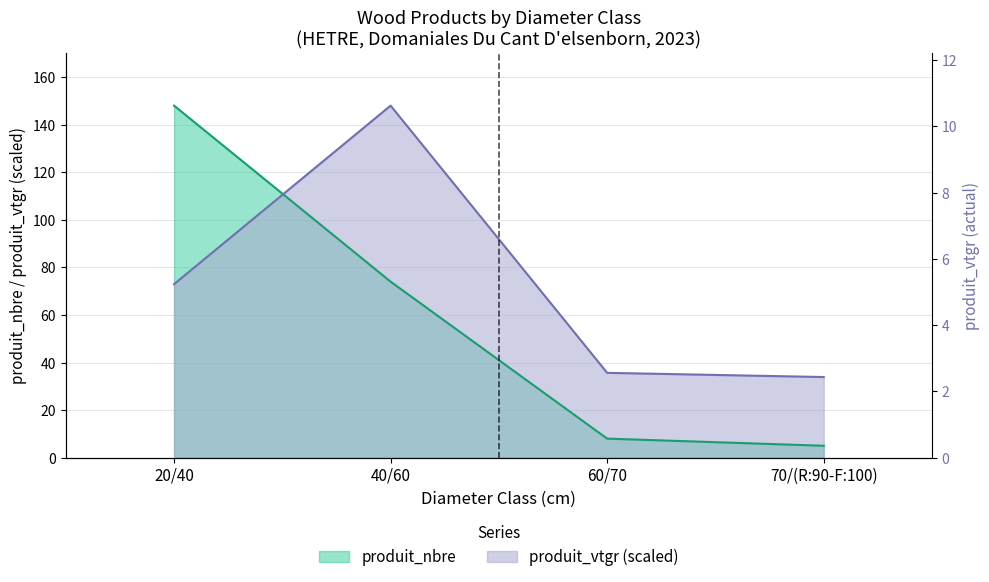

How many lines are shown in the chart?

2